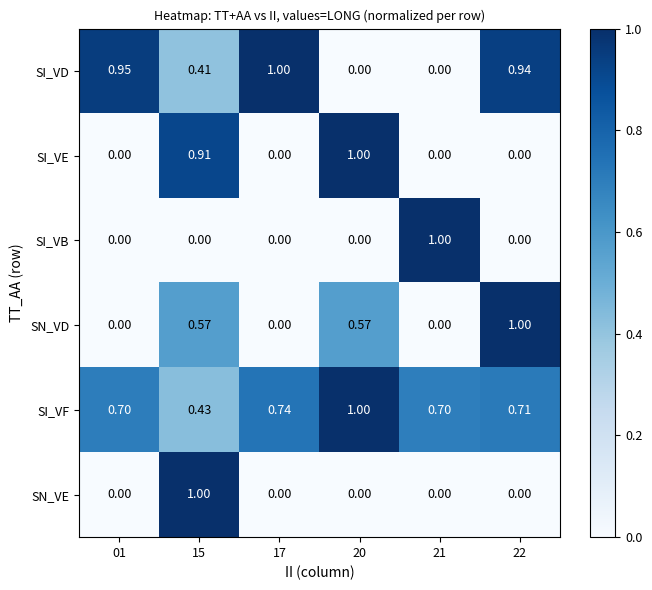

Which series has the largest total across all categories?

SI_VF